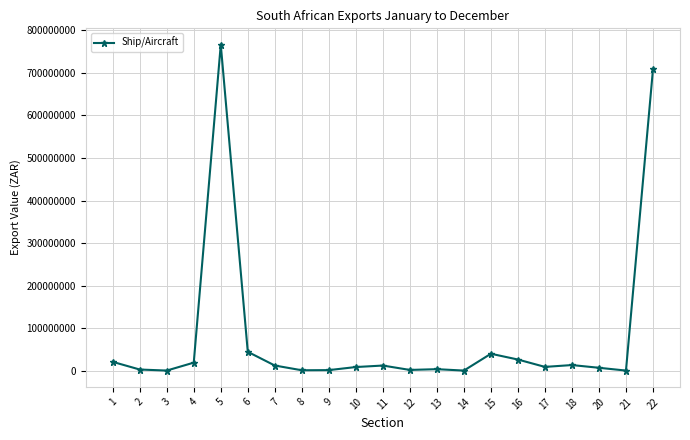

Which category has the highest value across all series?

5